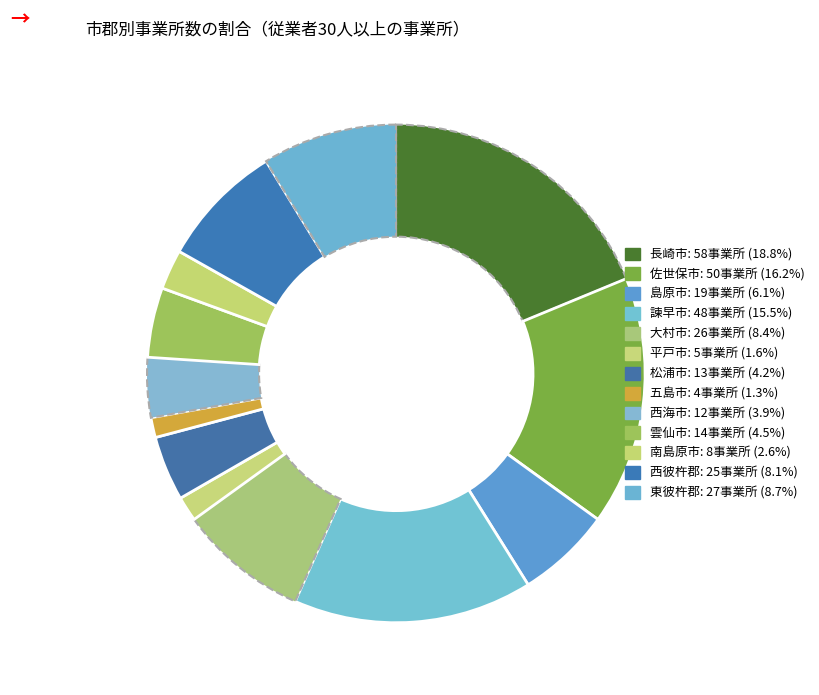

What percentage do 東彼杵郡 and 五島市 together represent?

10.0%